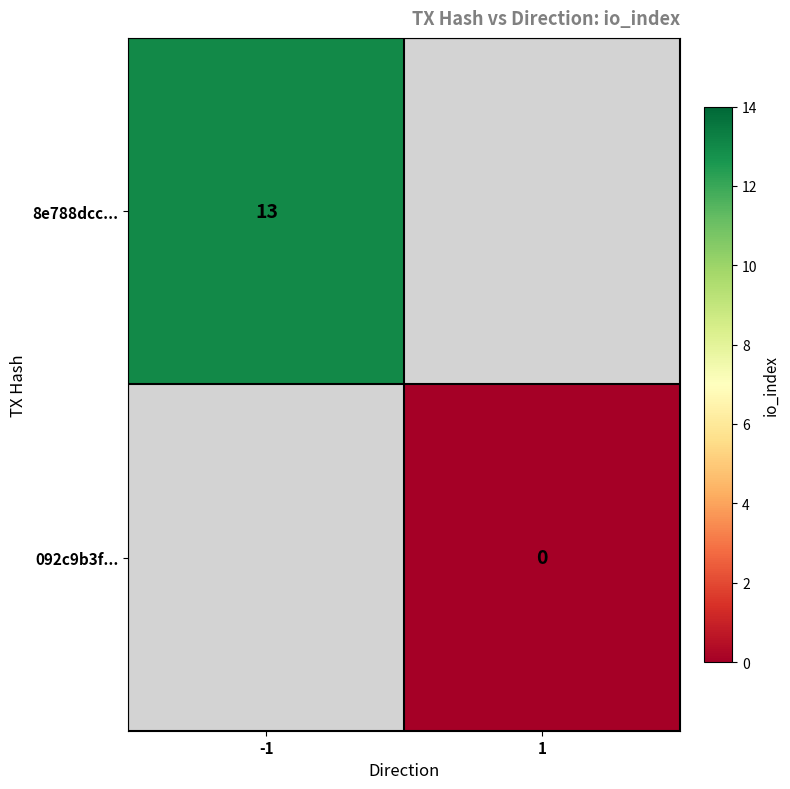

List the series in order of their peak value, highest first.

8e788dcc..., 092c9b3f...